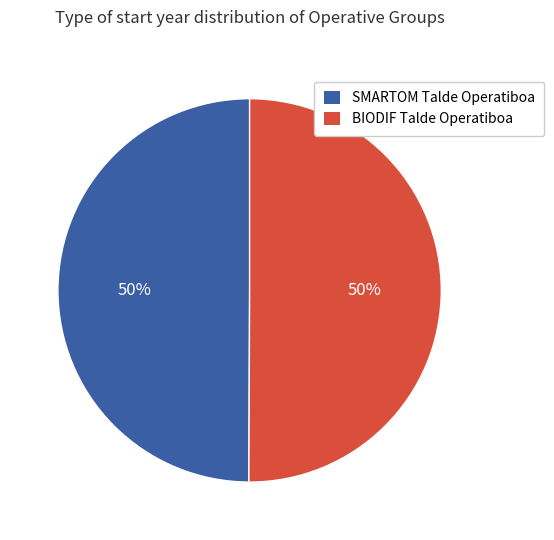

What is the ratio of the value at SMARTOM Talde Operatiboa to the value at BIODIF Talde Operatiboa?

1.0